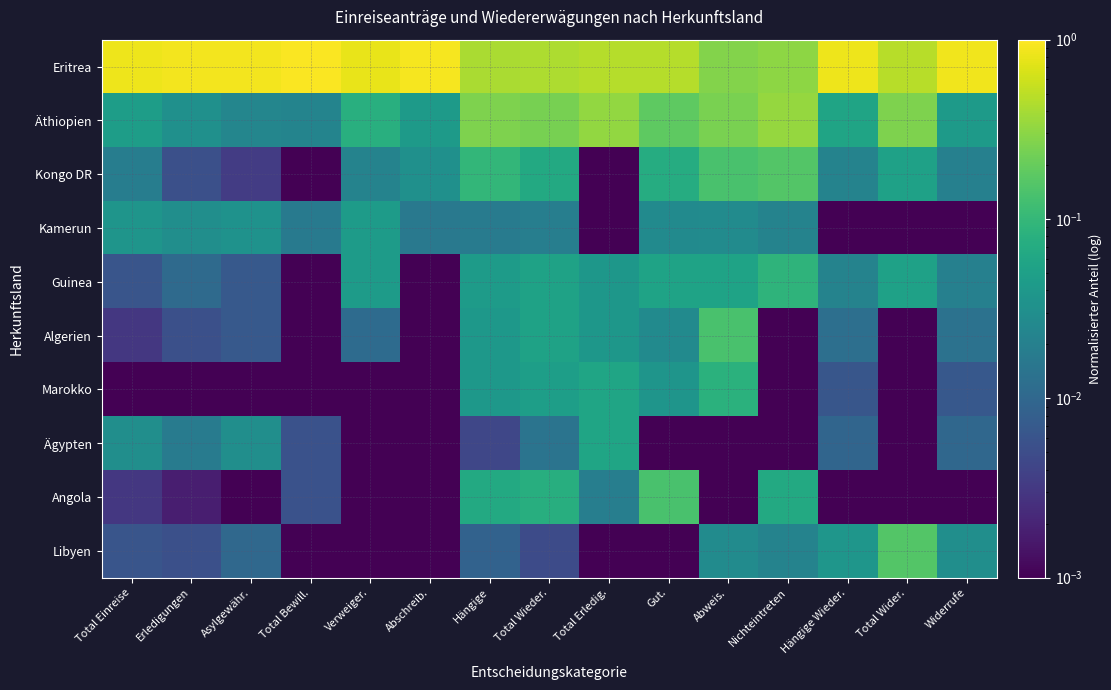

At which category is the sum across all series the highest?

Abschreib.